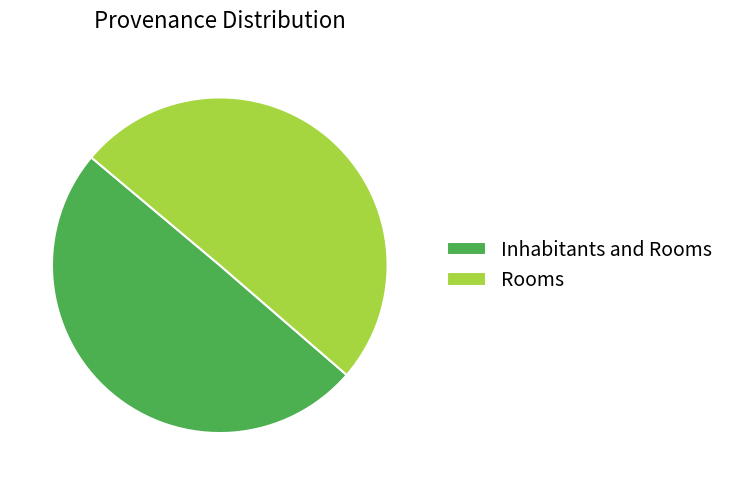

Is it true that Rooms is 50% of the pie?

True